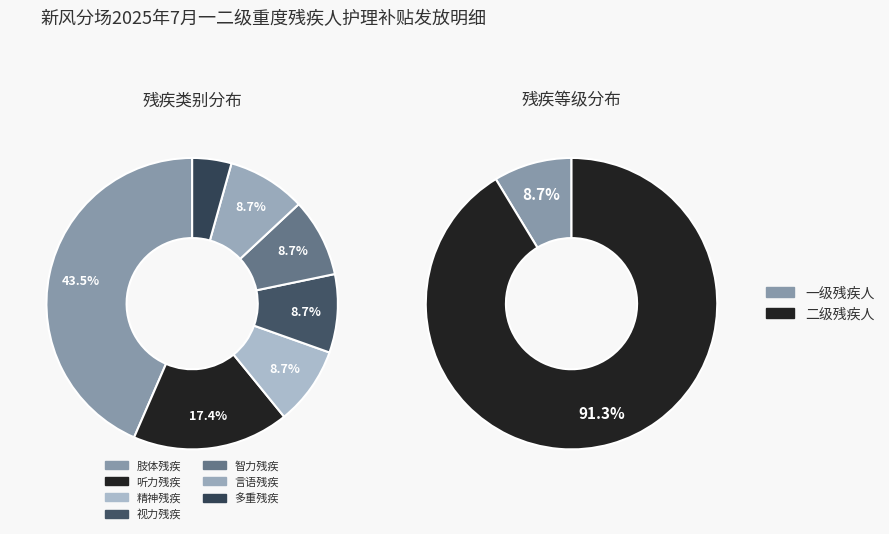

The 精神残疾 slice represents 9% of the pie. True or false?

True